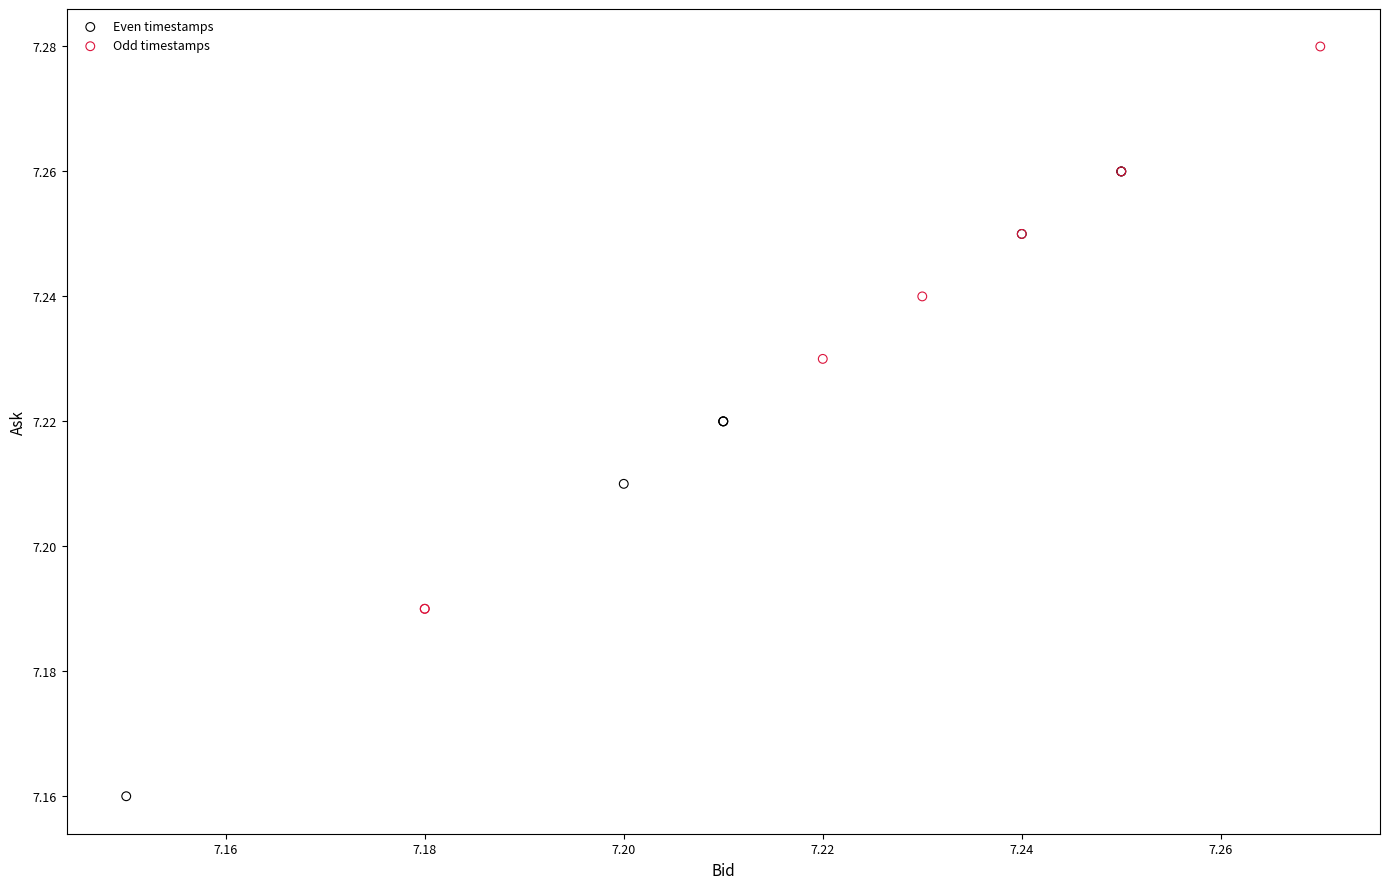

Which series reaches the maximum Y coordinate?

Odd timestamps